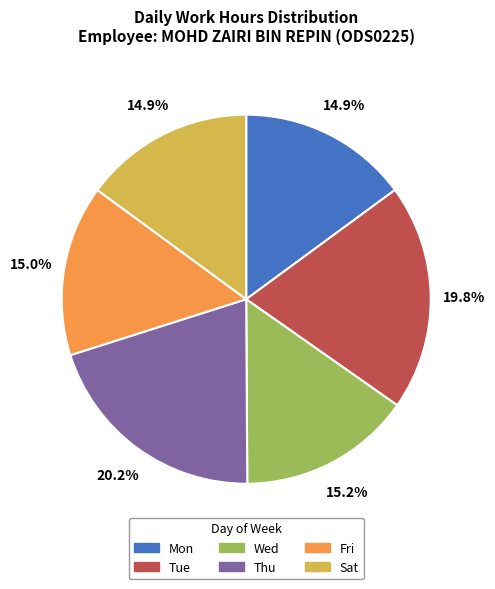

Combined, do Mon and Thu account for over 50%?

No